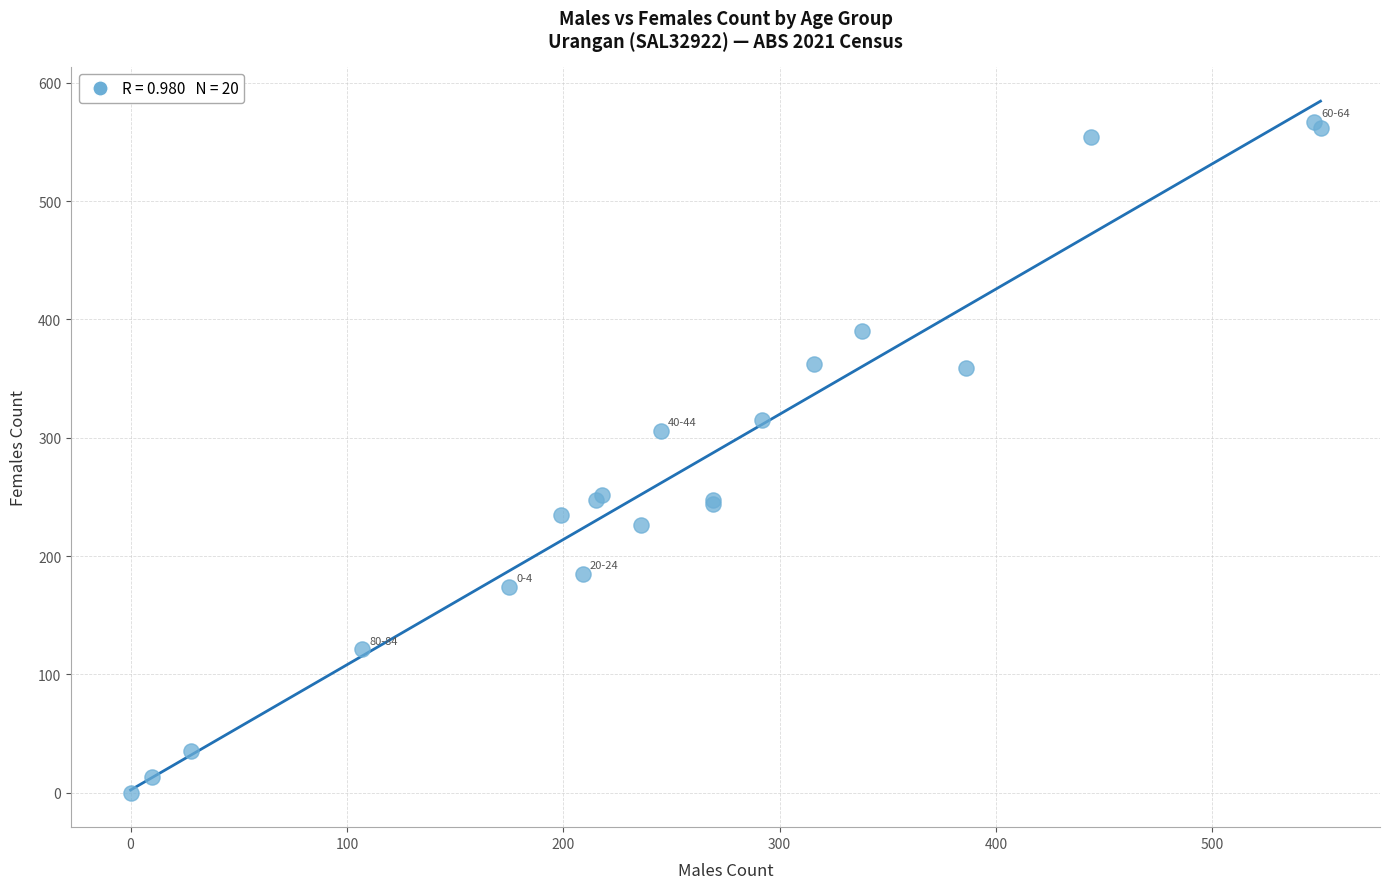

What Y value in the scatter plot is closest to 283?

306